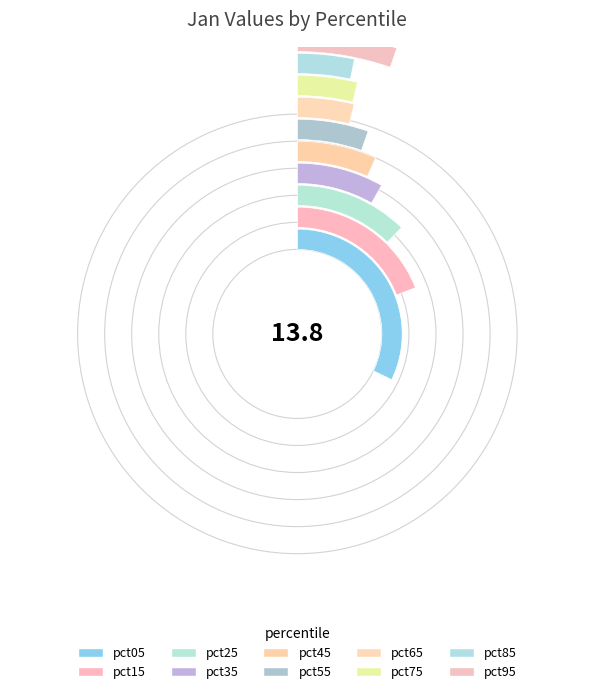

Rank the categories by value from highest to lowest.

pct05, pct15, pct25, pct35, pct45, pct55, pct95, pct65, pct75, pct85